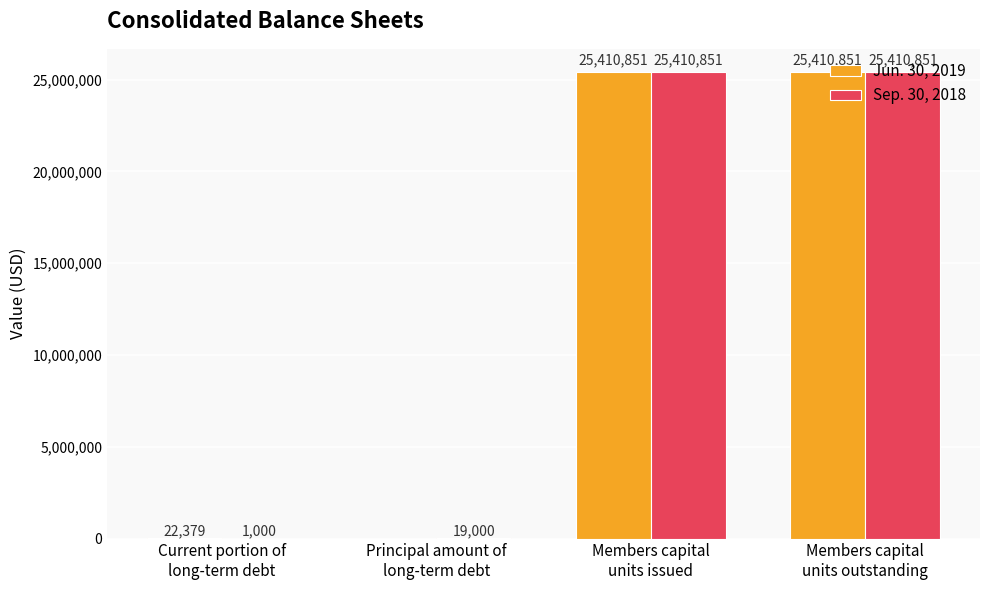

Reading left to right, list all the values displayed in this chart.

Jun. 30, 2019: 22379	0	25410851	25410851
Sep. 30, 2018: 1000	19000	25410851	25410851